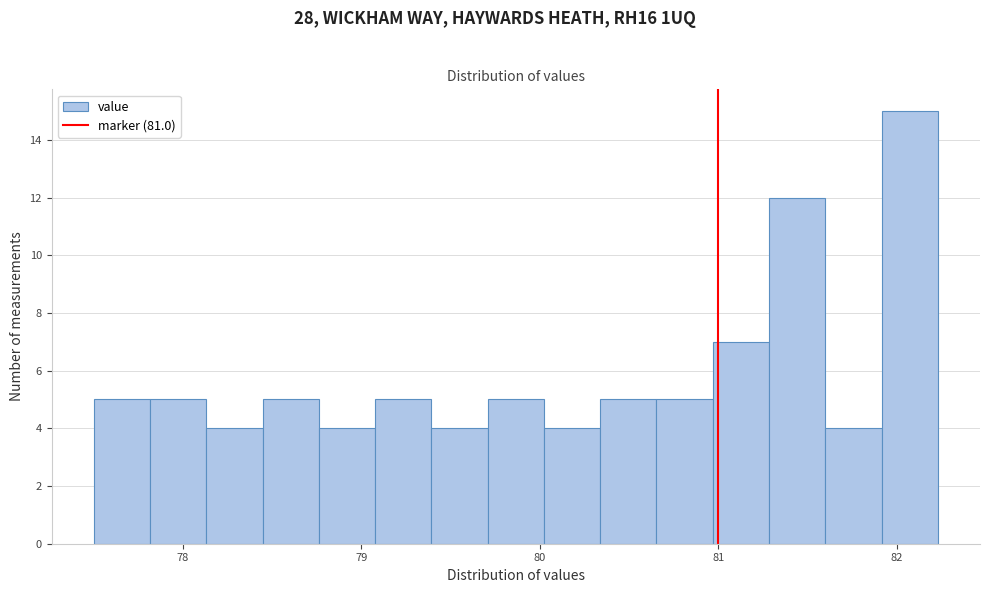

Read against the x-axis, roughly where is the centre of the tallest bar?

82.1